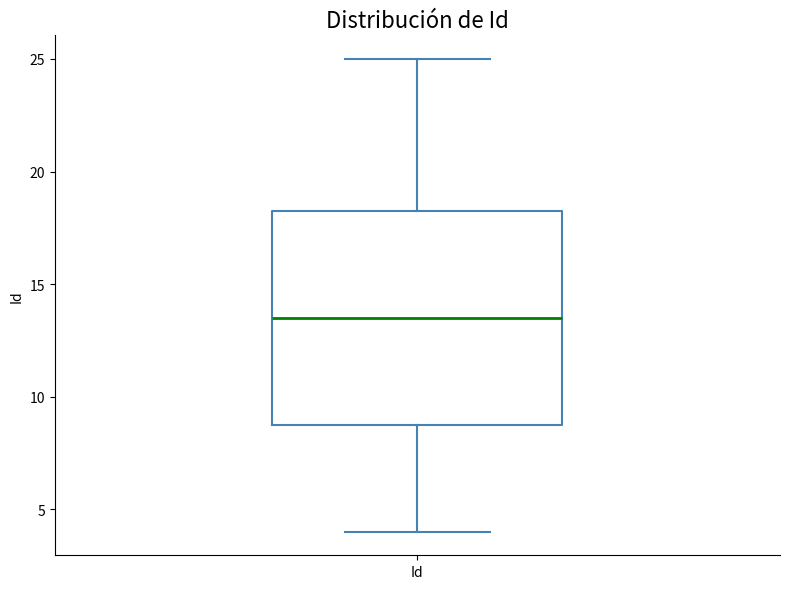

Where does the upper whisker of the box for Id end on the y-axis? The values are not printed on the chart, so give them approximately, as read against the axis.

25.0